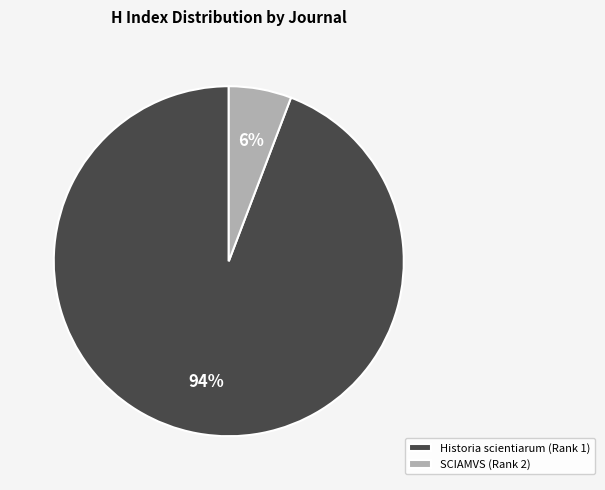

True or false: SCIAMVS (Rank 2) accounts for 15% of the total.

False